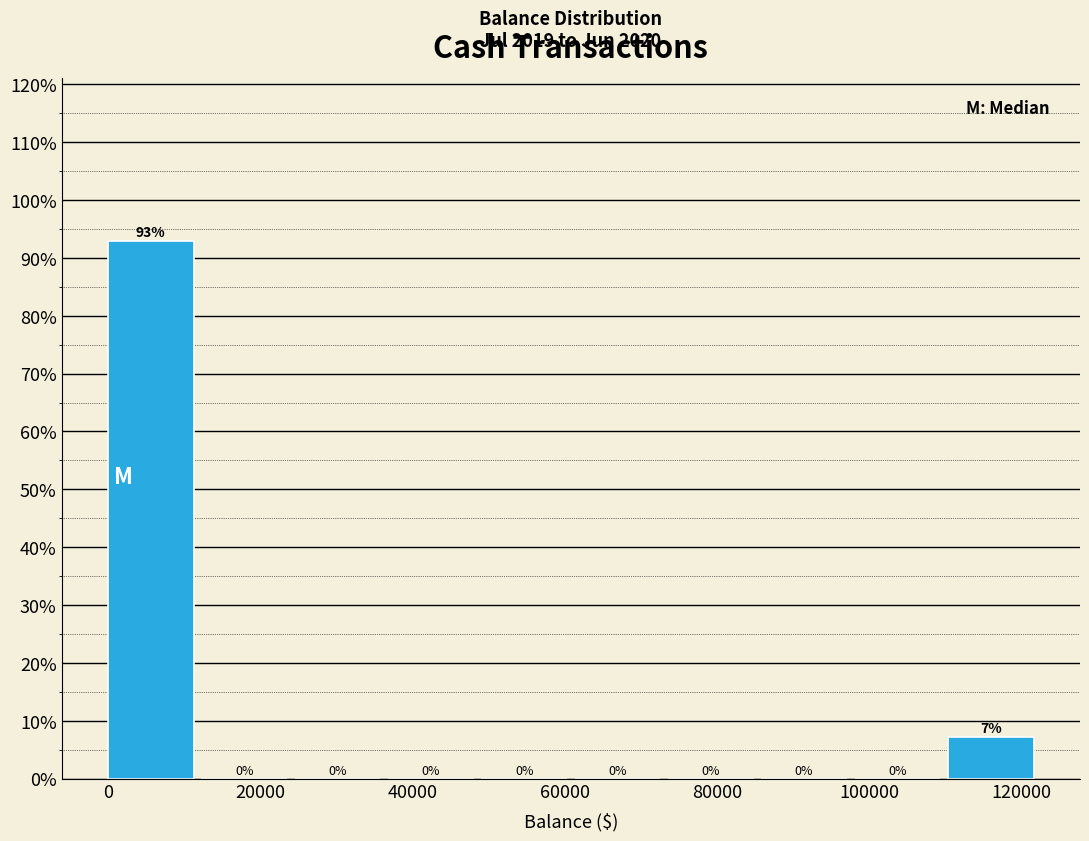

Over which range of the x-axis is the bar tallest?

0 to 12000